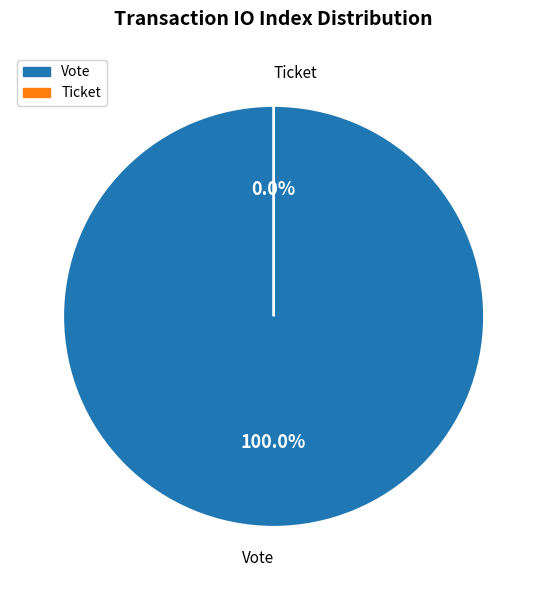

What is the change in value from Vote to Ticket?

-1